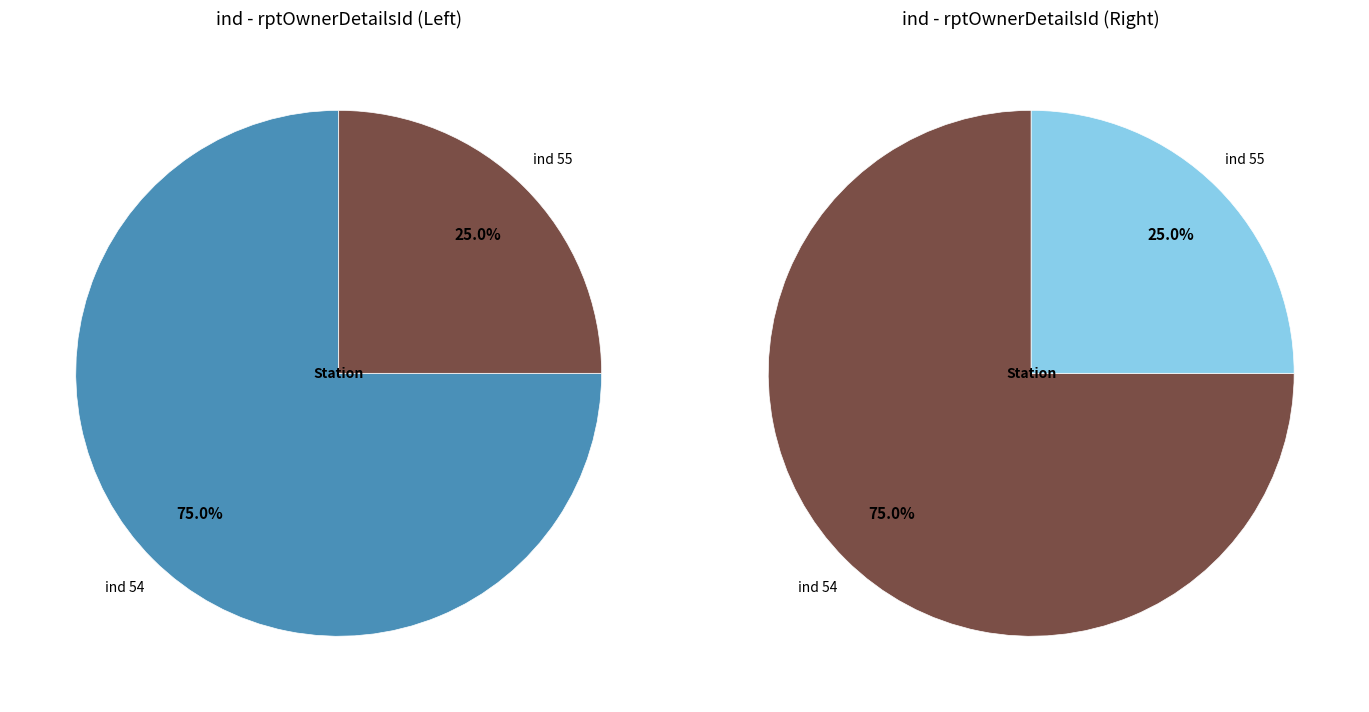

True or false: ind 54 accounts for 67% of the total.

False